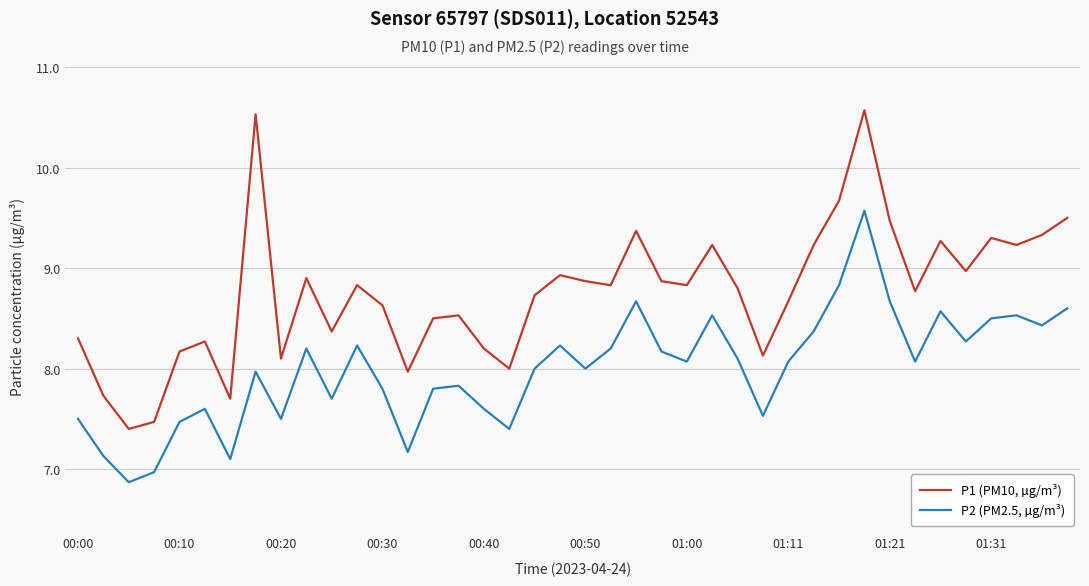

Which series has the largest total across all categories?

P1 (PM10, µg/m³)